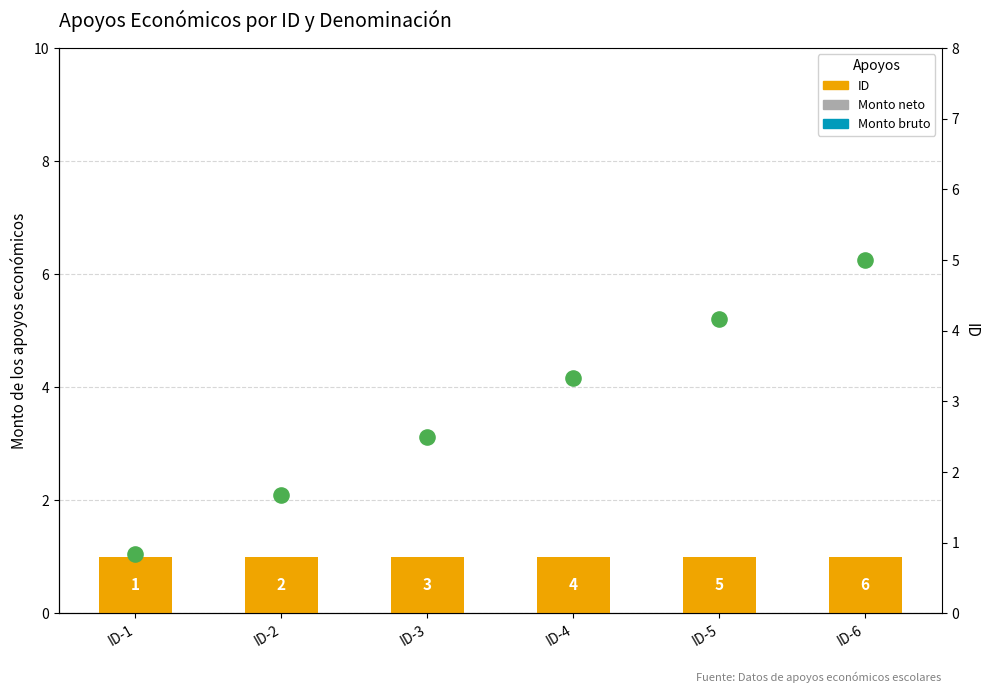

Which series has the largest total across all categories?

ID (scaled)